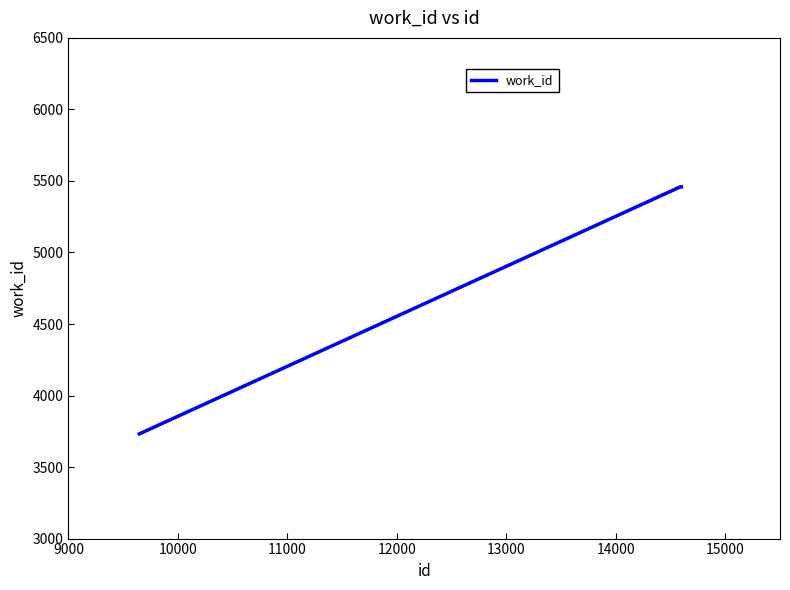

Reading left to right, extract all data points from this chart.

3732	5459	5459